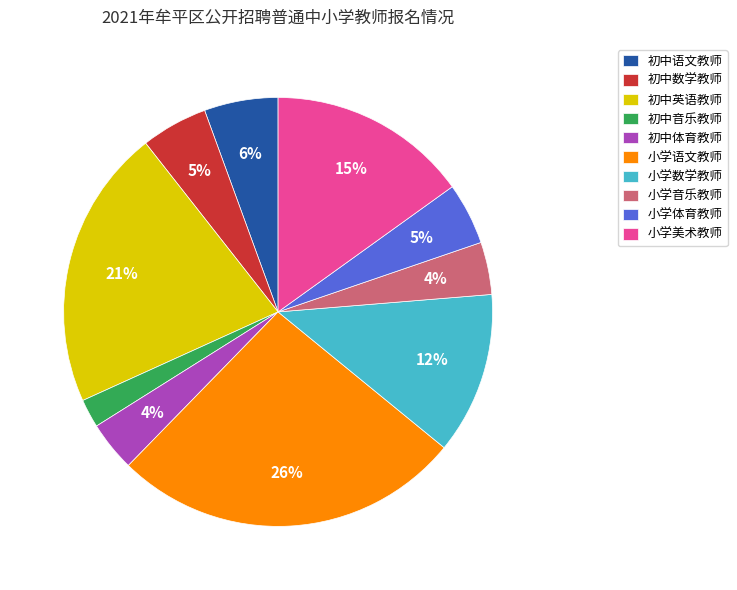

Is there a majority slice in this chart?

No